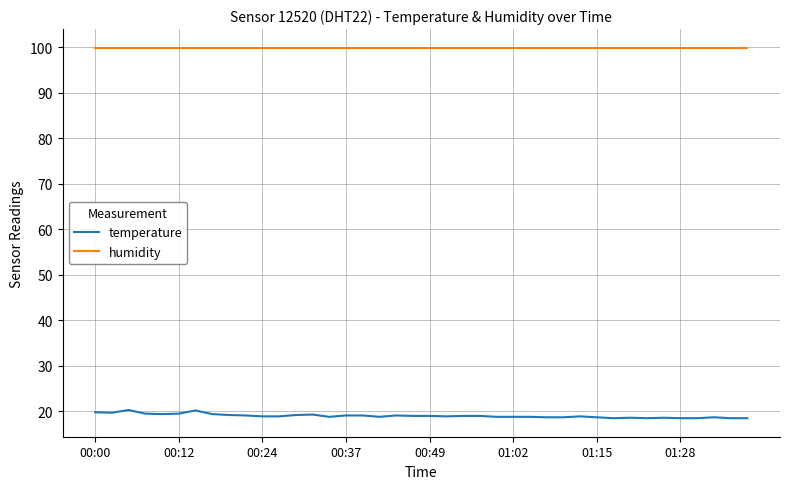

What is the maximum value for humidity?

99.9